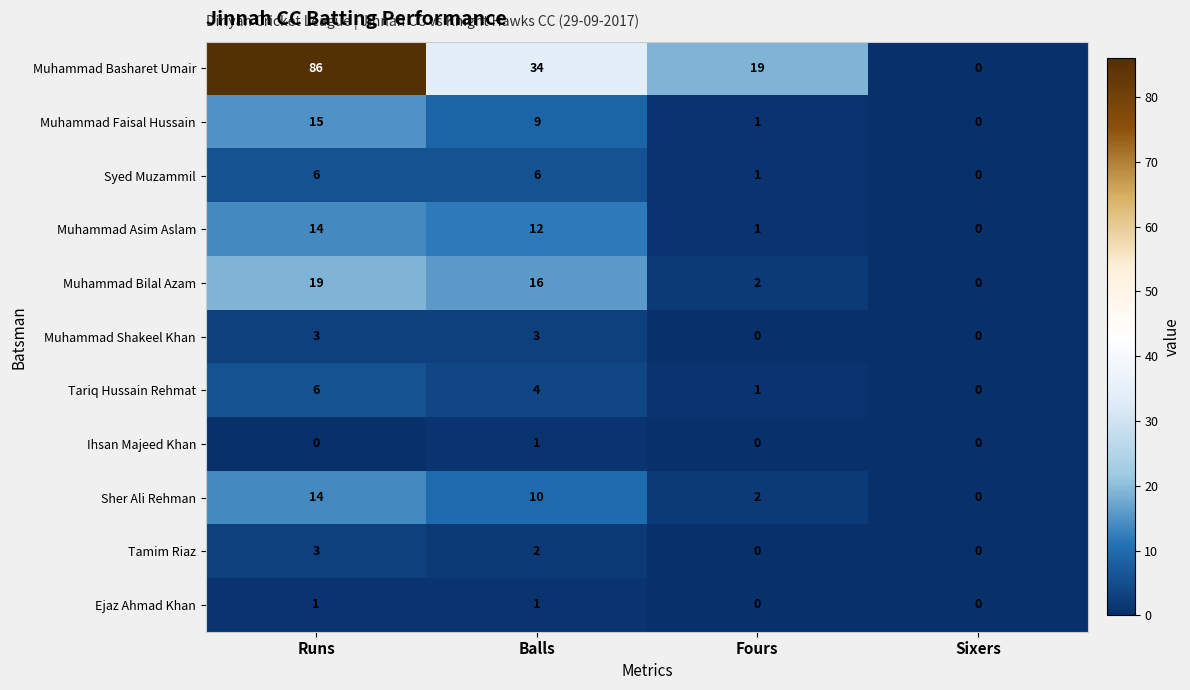

Which category has the highest value across all series?

Runs